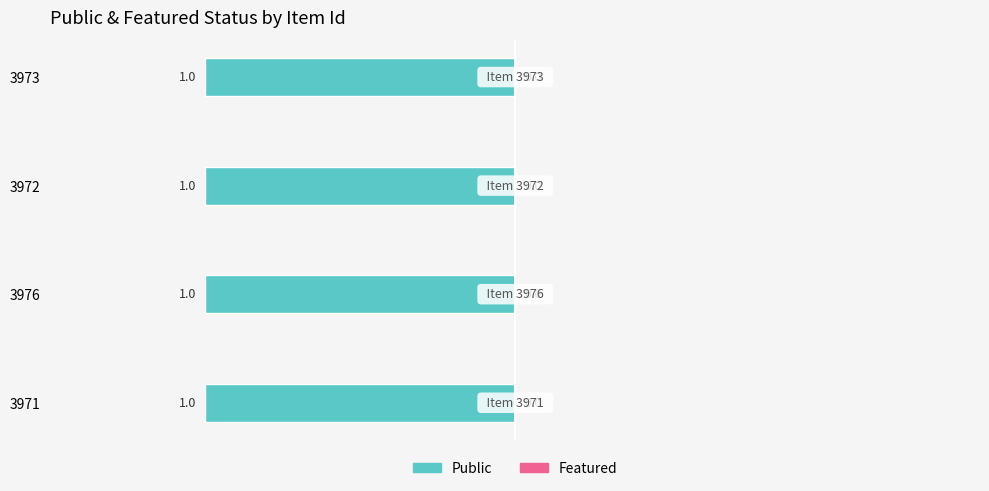

The value of featured at 3976 is 0. True or false?

True